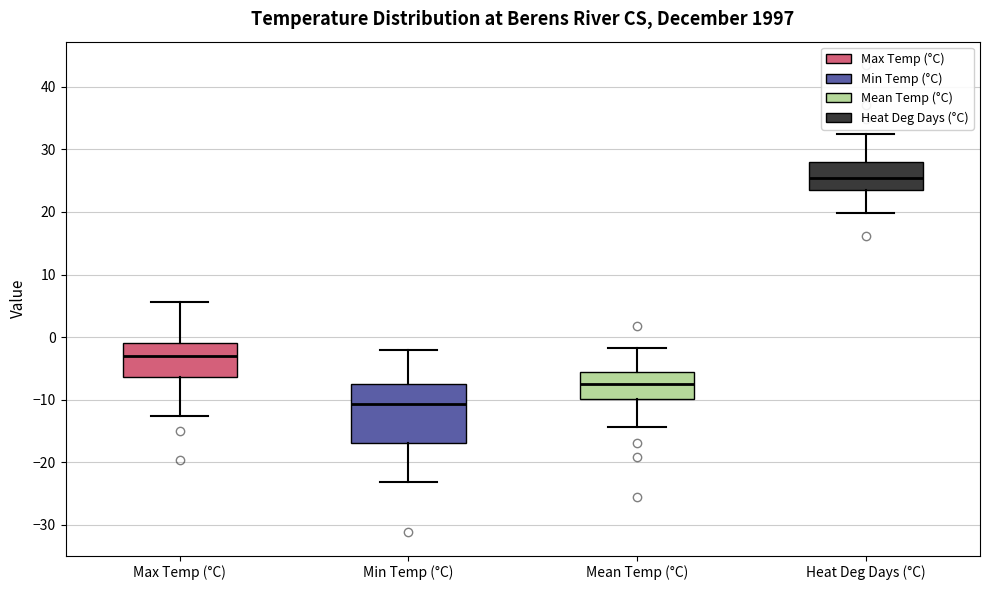

Where does the upper whisker of the box for Min Temp (°C) end on the y-axis? The values are not printed on the chart, so give them approximately, as read against the axis.

-2